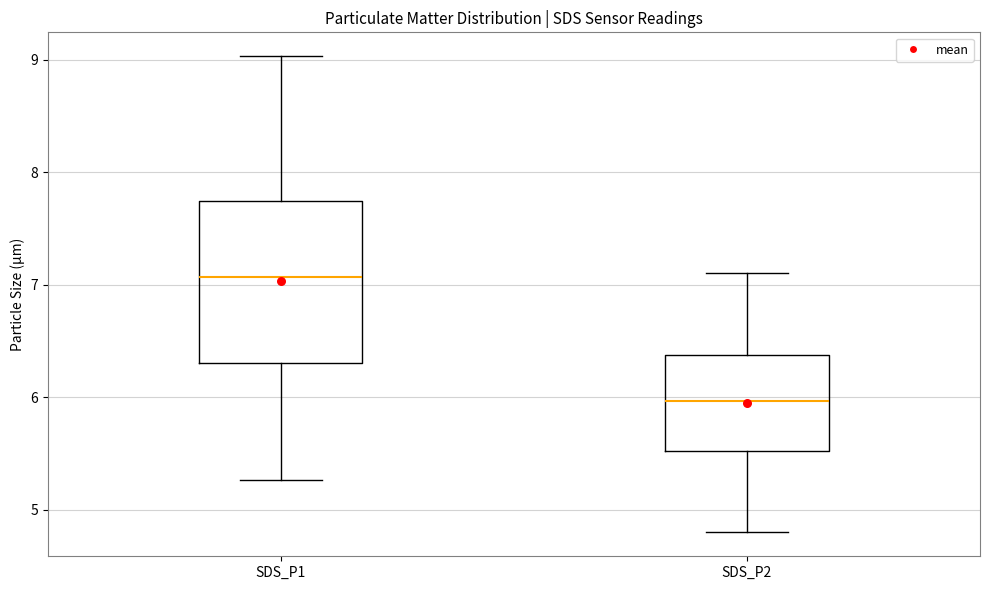

Reading left to right, transcribe this box plot: for each box, give where its median line is, the range the box spans, and where its two whiskers end, as read against the y-axis. The values are not printed on the chart, so give them approximately, as read against the axis.

SDS_P1: median 7.1, box 6.3 to 7.7, whiskers 5.3 to 9.0
SDS_P2: median 6.0, box 5.5 to 6.4, whiskers 4.8 to 7.1